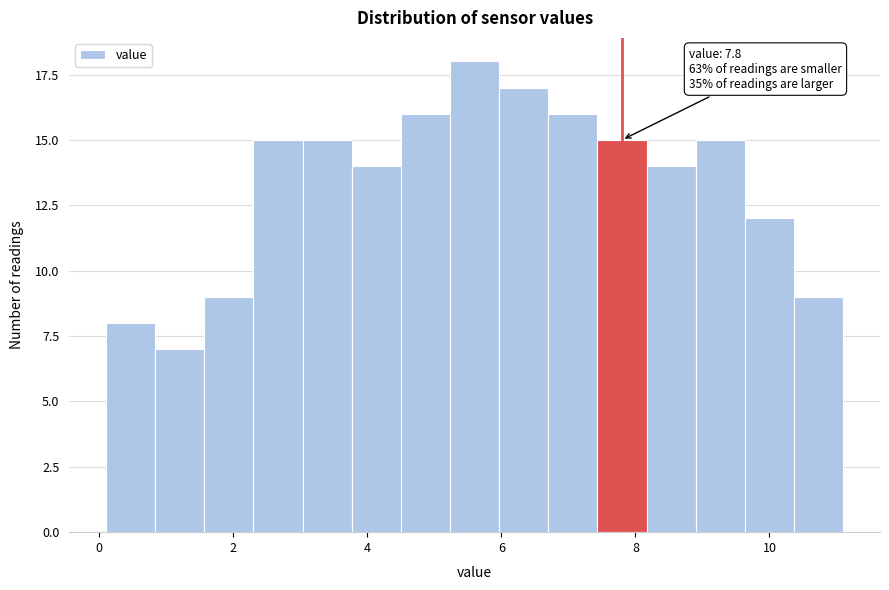

Read against the x-axis, roughly where is the centre of the tallest bar?

5.6